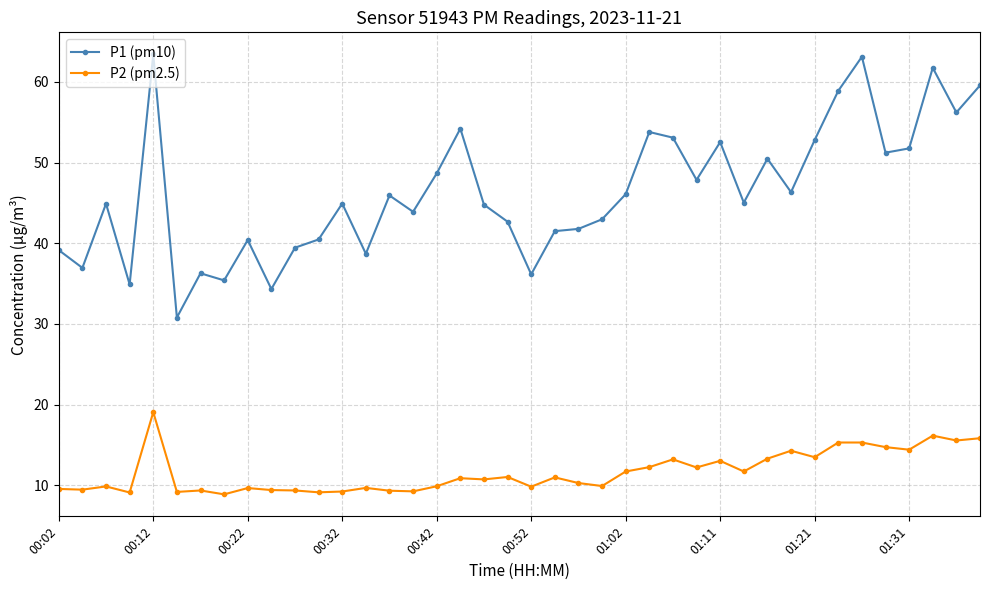

List the series in order of their peak value, lowest first.

P2 (pm2.5), P1 (pm10)